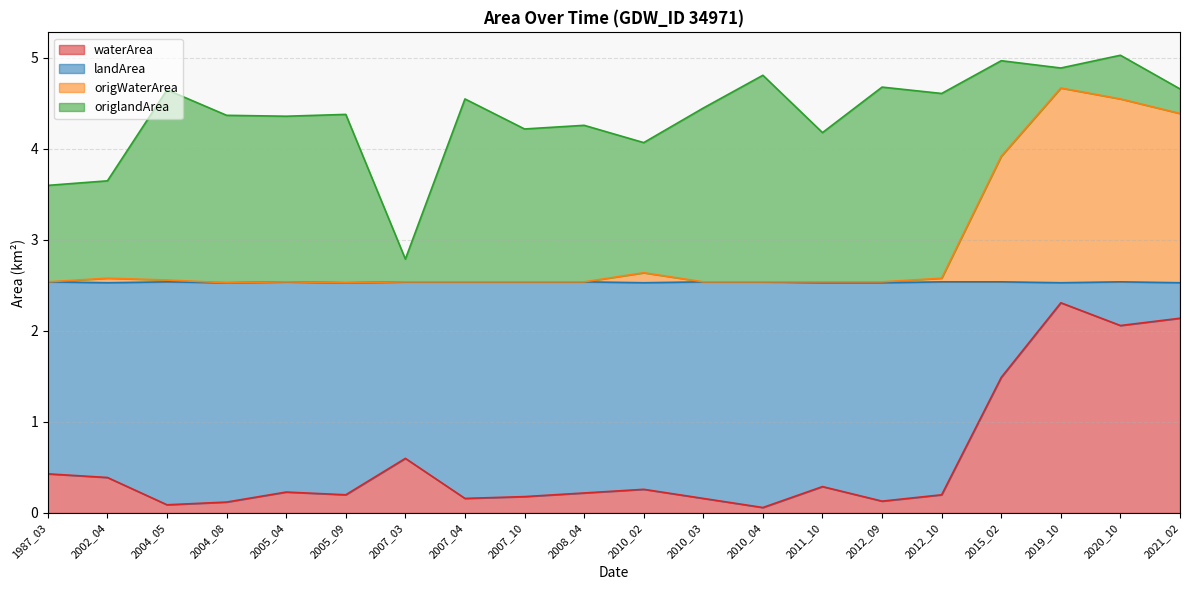

What is the total value across all series at 2005_04?

4.4